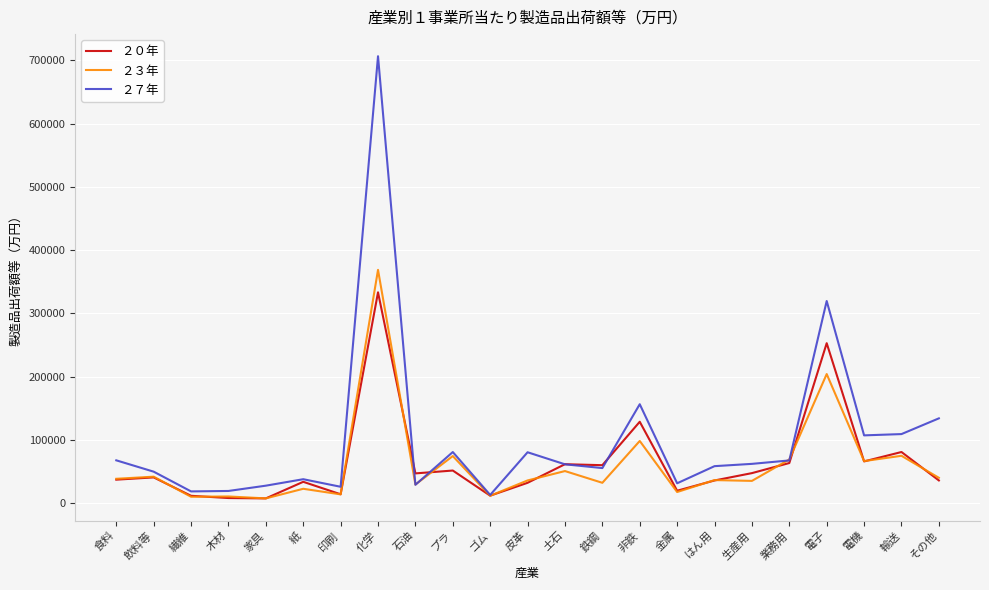

What is the spread (max minus min) of values at その他?

98180